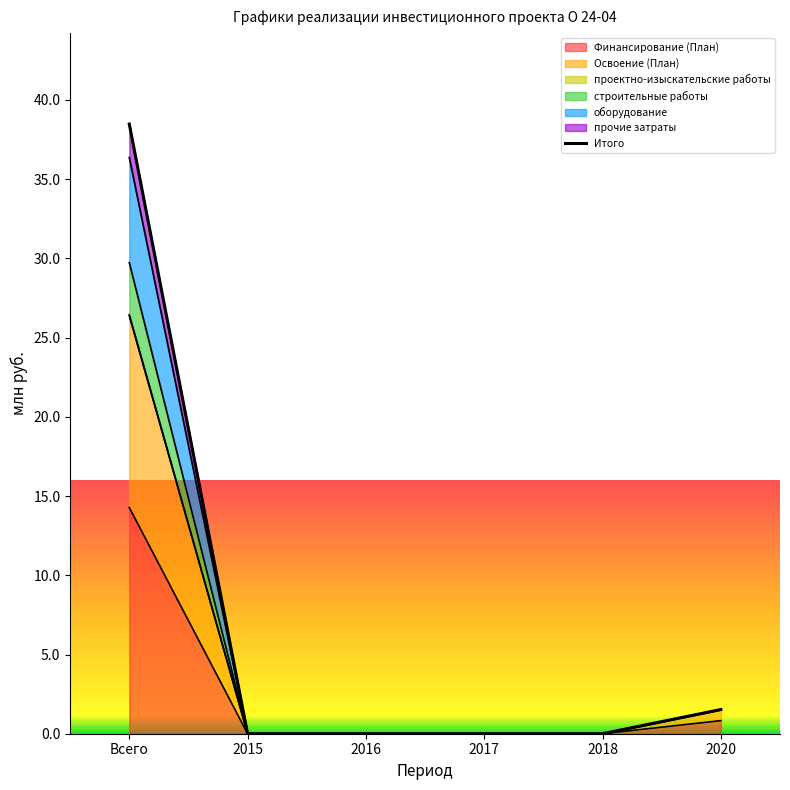

Reading left to right, what are all the values shown in this chart?

Всего=38.5	2015=0.0	2016=0.0	2017=0.0	2018=0.0	2020=1.5